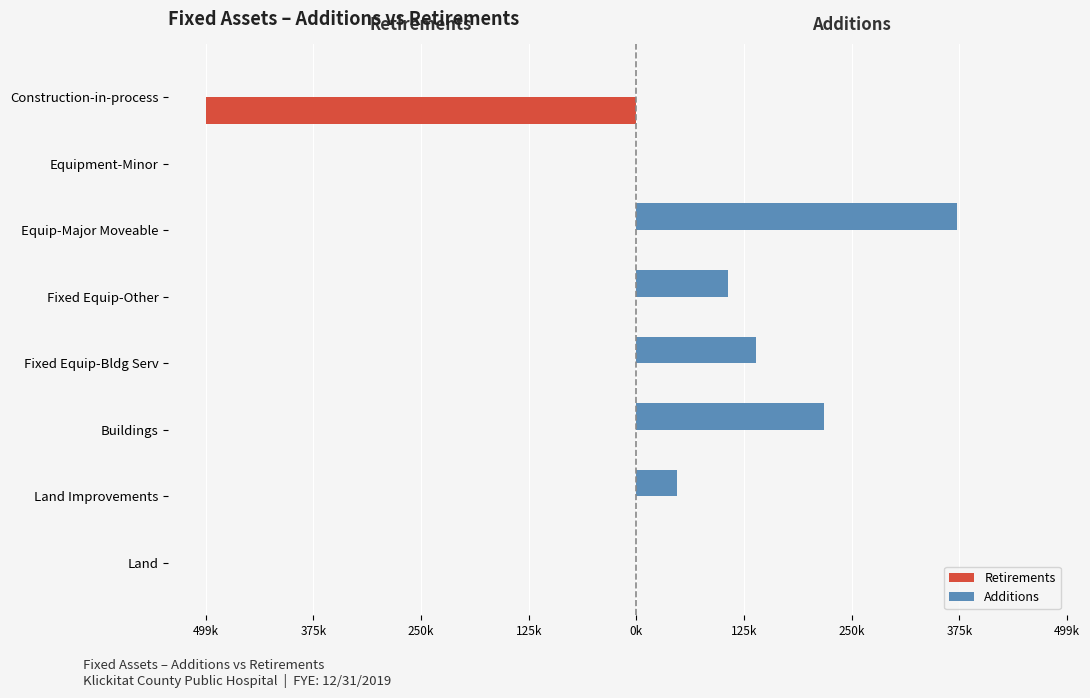

What are all the series names shown in the legend?

Retirements, Additions